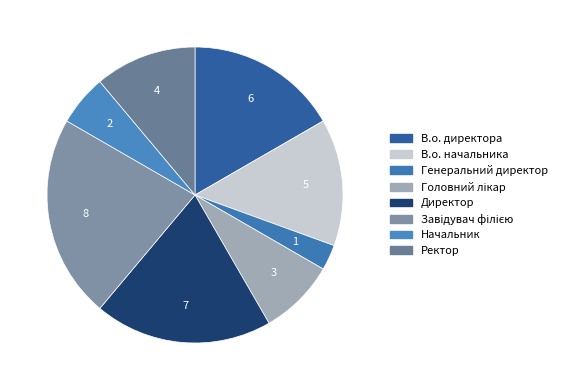

Is there a majority slice in this chart?

No